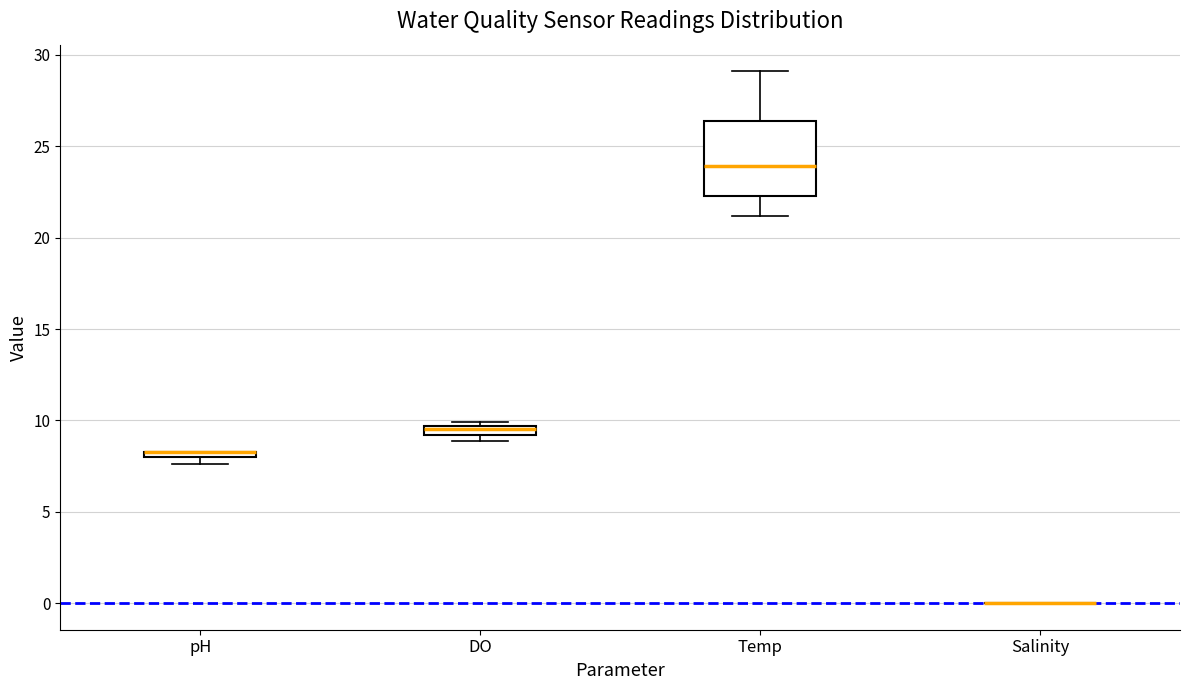

Where is the upper edge of the box for DO on the y-axis? The values are not printed on the chart, so give them approximately, as read against the axis.

9.5